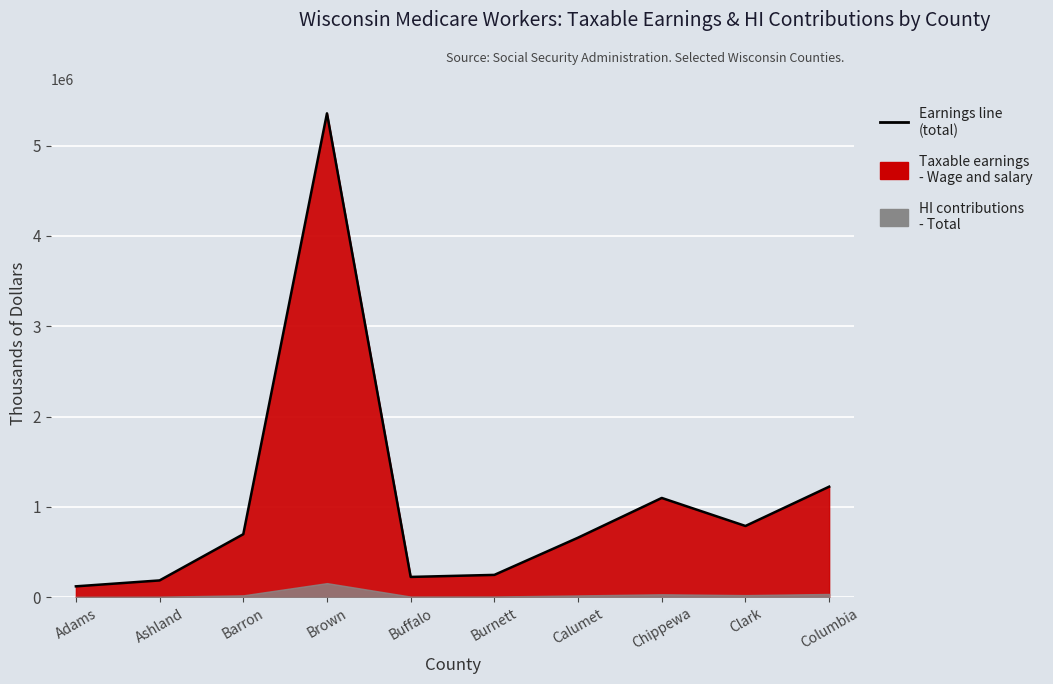

List the labels in order of value, smallest first.

Adams, Ashland, Buffalo, Burnett, Calumet, Barron, Clark, Chippewa, Columbia, Brown